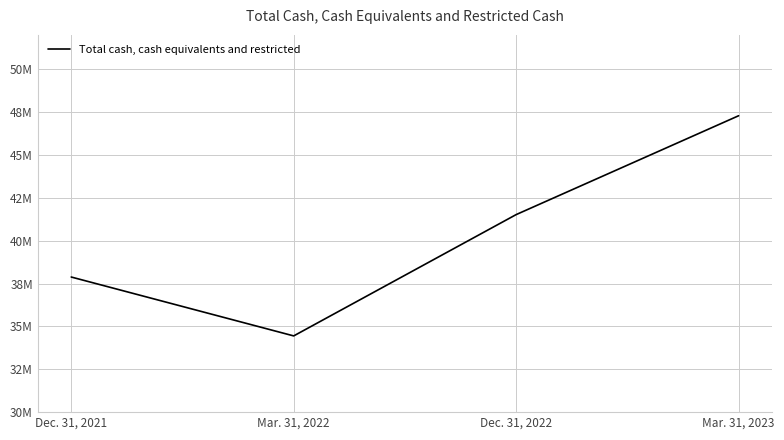

What is the value of the 3rd point from the left?

41520006